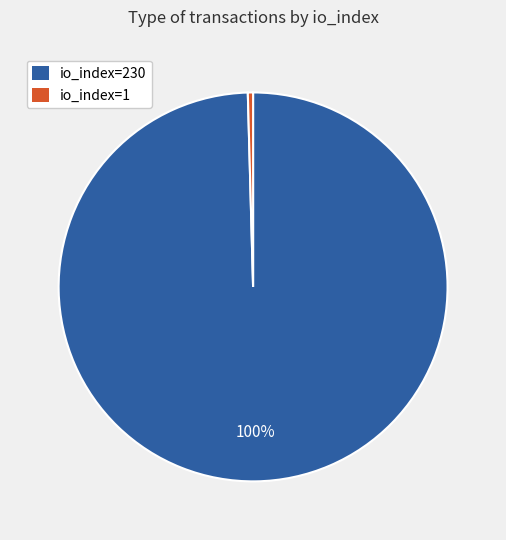

True or false: io_index=1 accounts for 12% of the total.

False